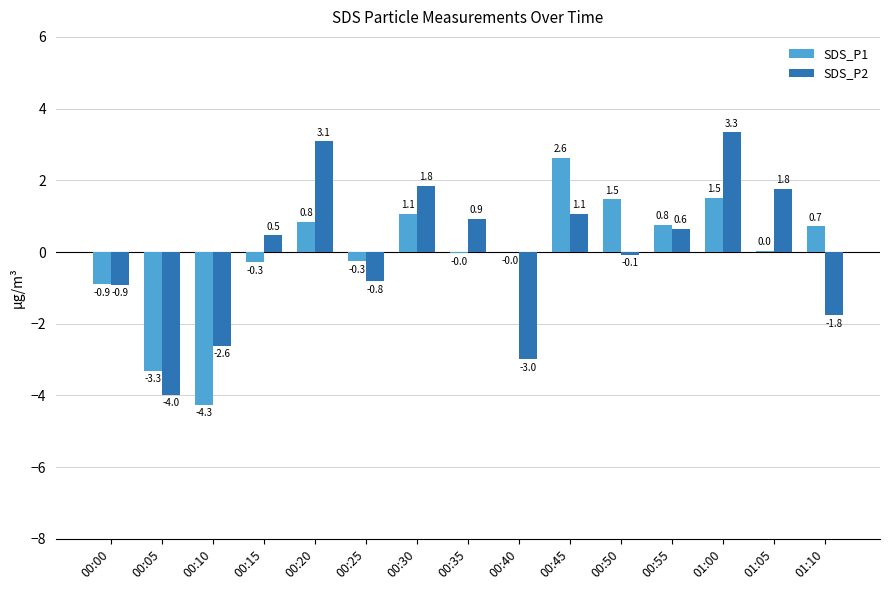

What is the total value across all series at 00:50?

1.4